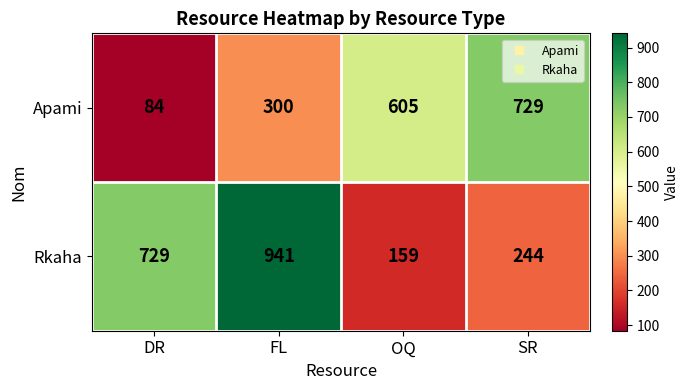

Reading left to right, extract all data points from this chart.

Apami: DR=84	FL=300	OQ=605	SR=729
Rkaha: DR=729	FL=941	OQ=159	SR=244